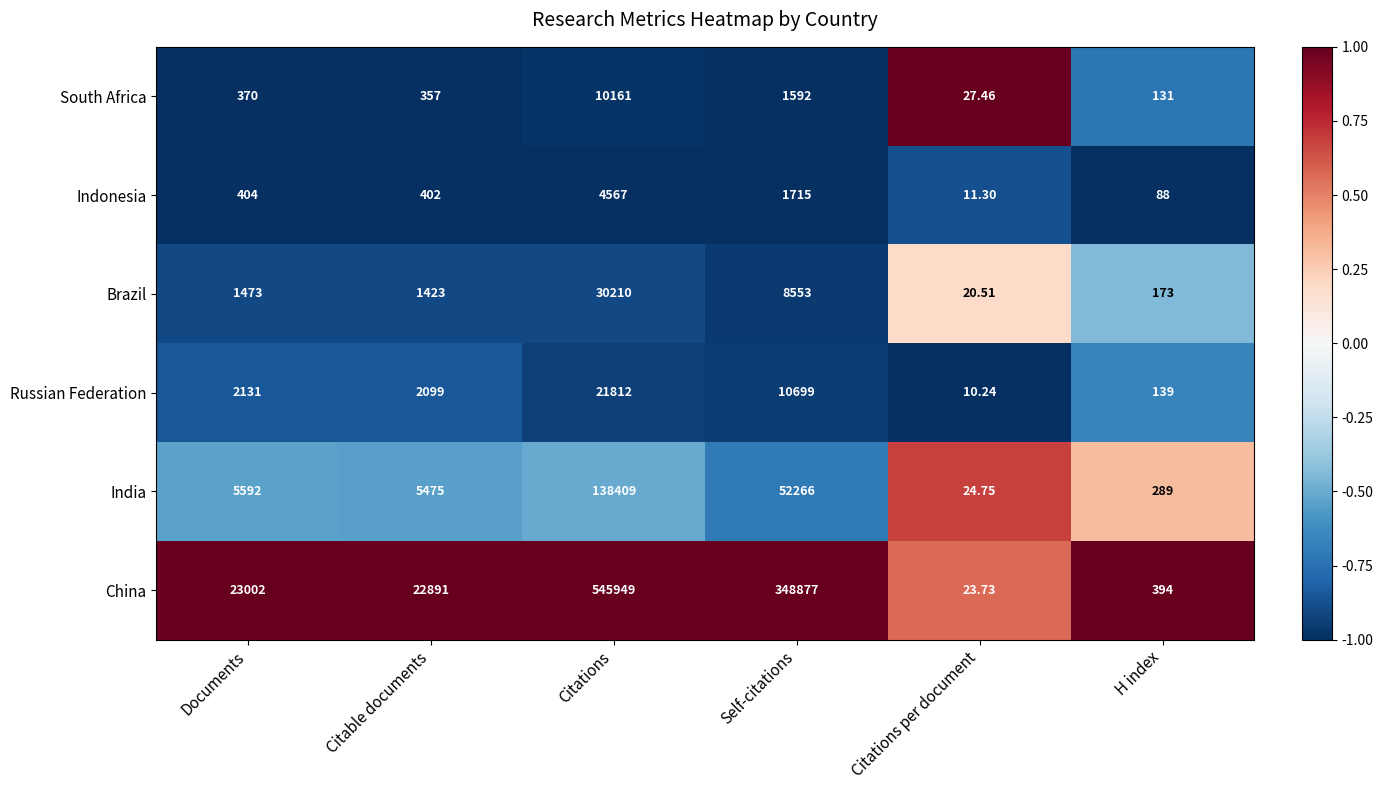

What is the smallest value displayed?

10.2